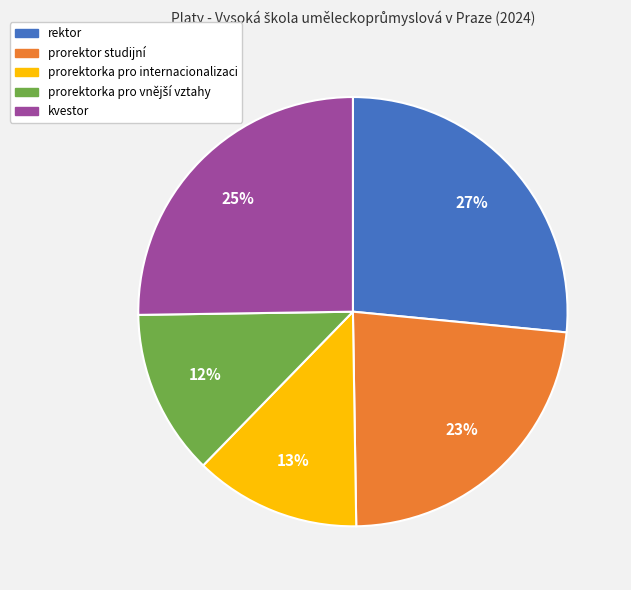

Is the sum of kvestor and prorektorka pro internacionalizaci greater than half?

No